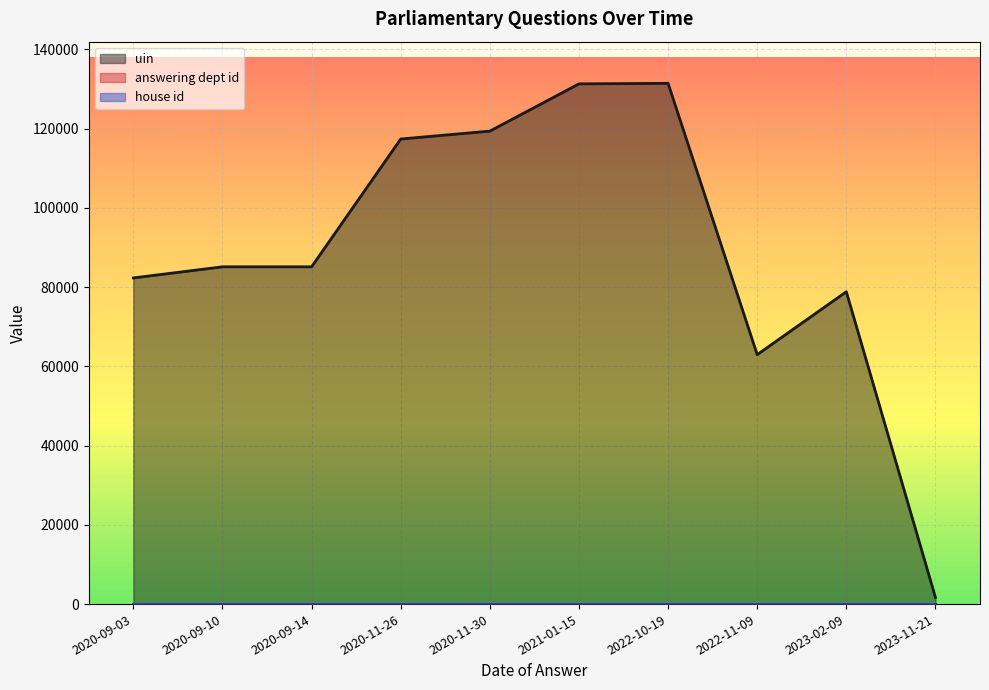

Which series changed the most between 2020-09-14 and 2020-11-30?

uin